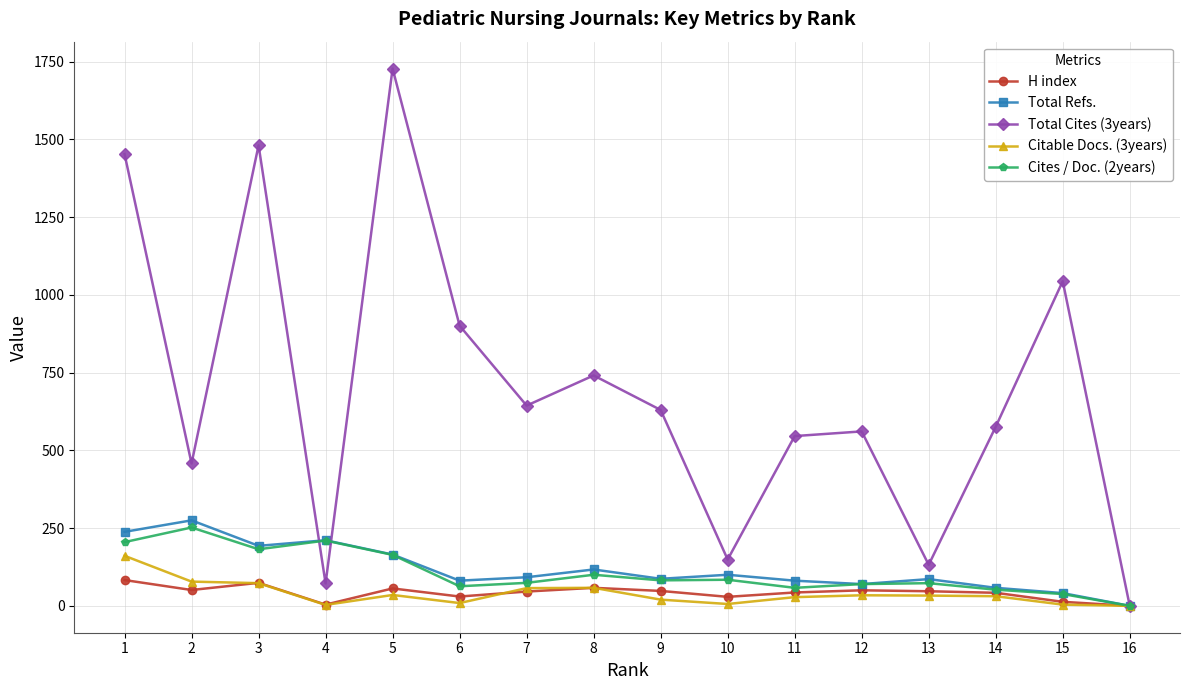

Which series has the widest spread of values?

Total Cites (3years)